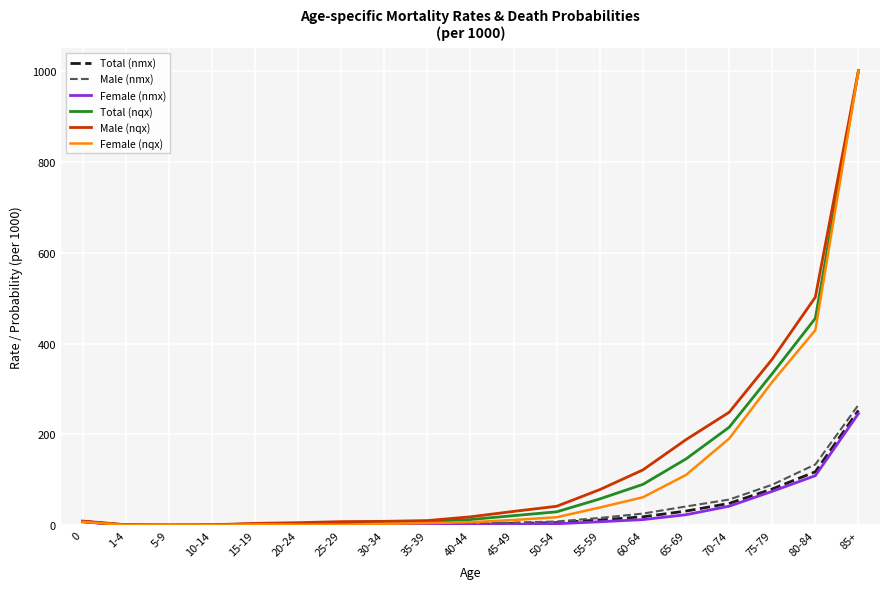

True or false: Male (nqx) has a value of 8.9 at 30-34.

True